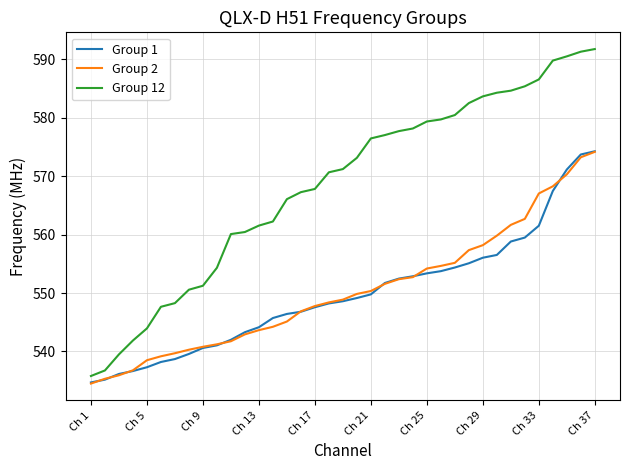

Which series has the largest total across all categories?

Group 12